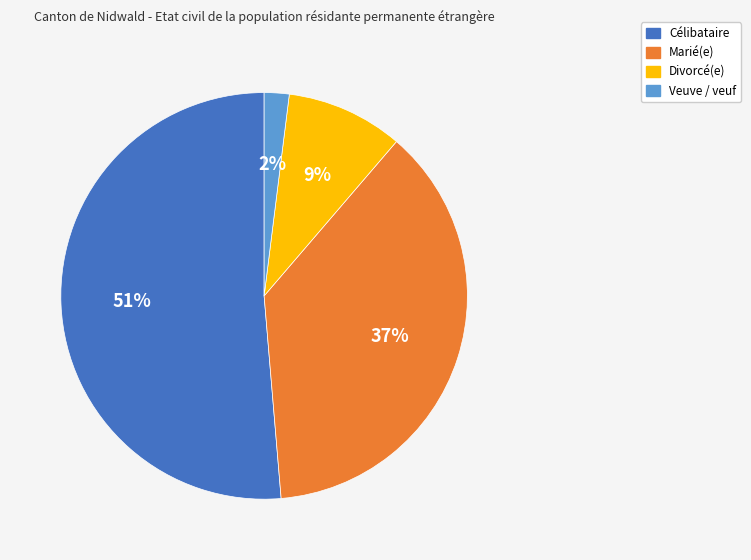

What percentage is the Divorcé(e) slice, to the nearest percent?

9%